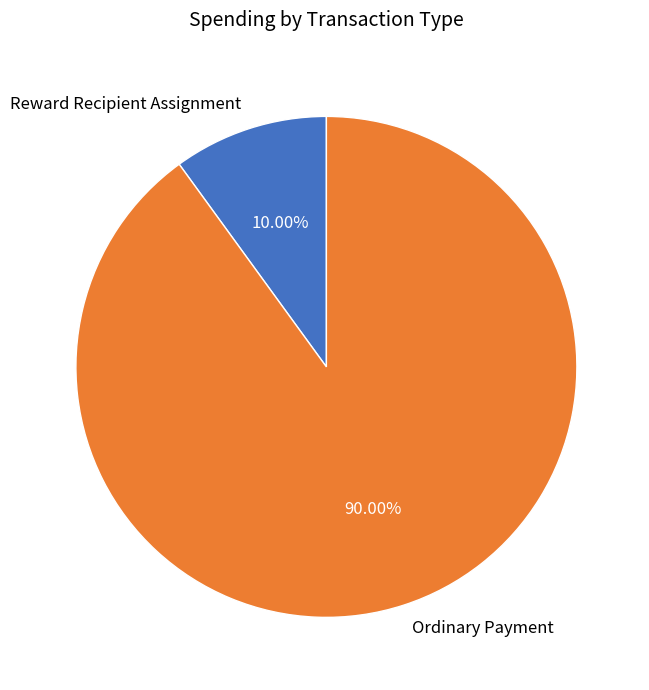

Is there a majority slice in this chart?

Yes